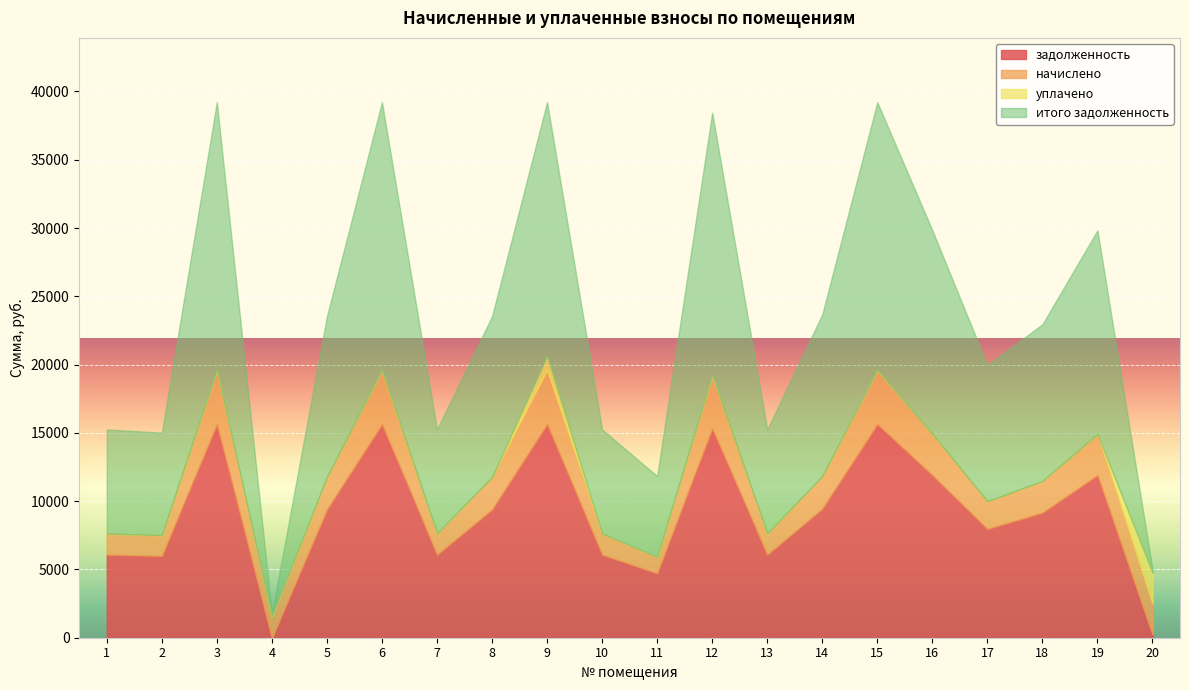

Rank the series at 17 from highest to lowest value.

итого задолженность, задолженность, начислено, уплачено